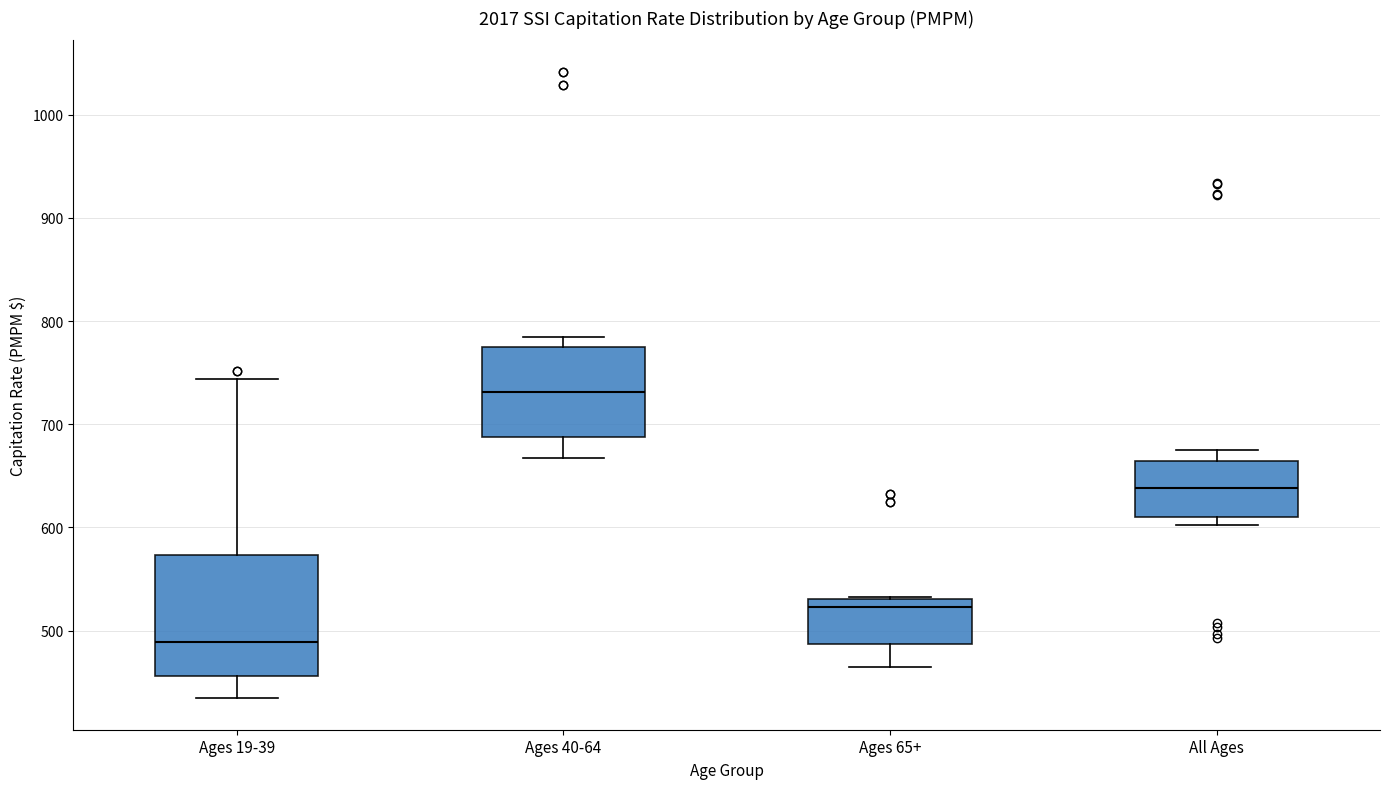

Where is the lower edge of the box for Ages 19-39 on the y-axis? The values are not printed on the chart, so give them approximately, as read against the axis.

460